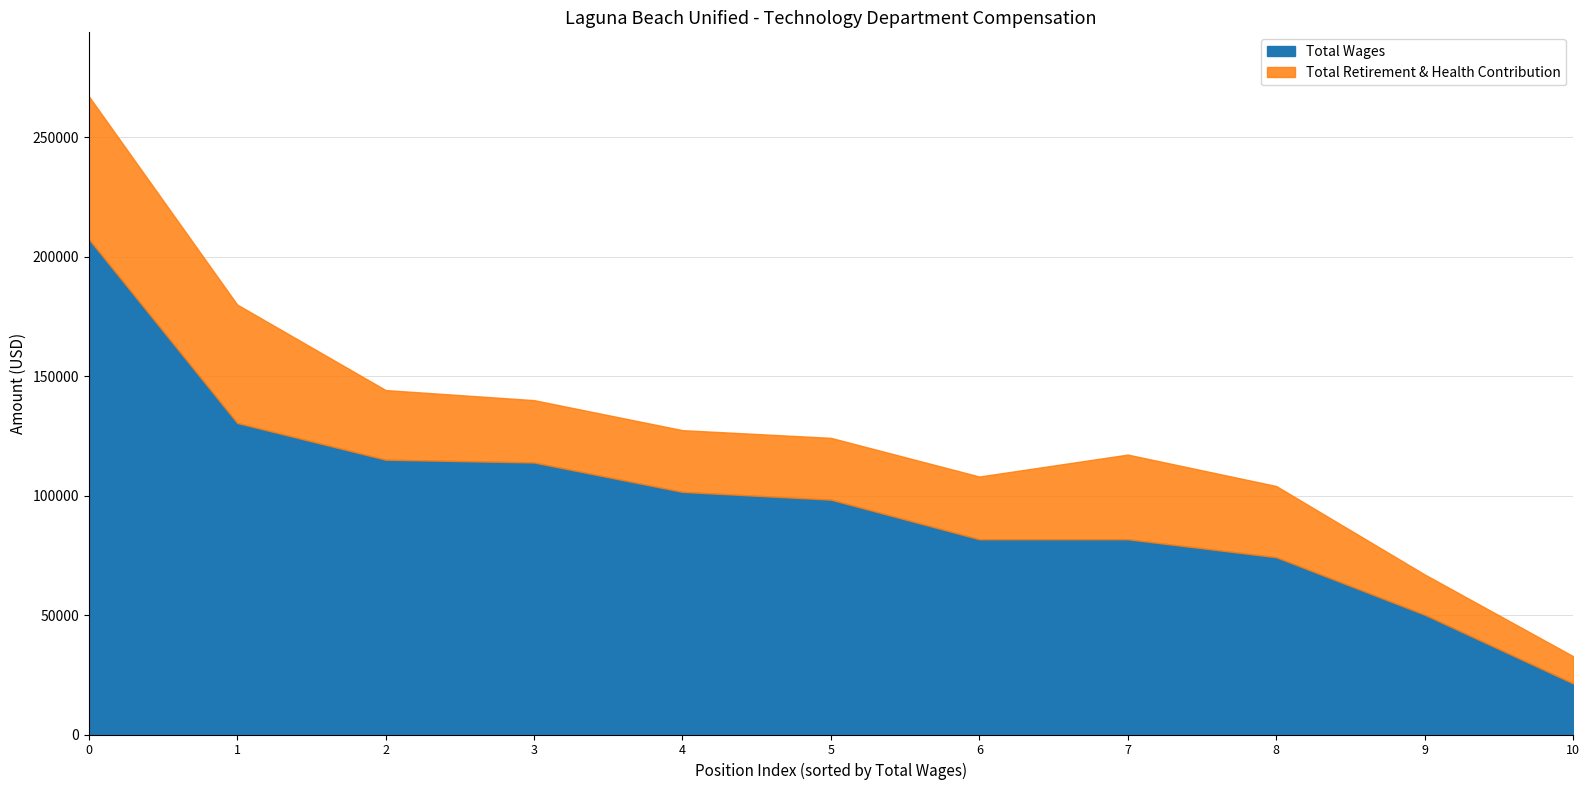

Read the Total Wages value at 6, to the nearest 50.

81750